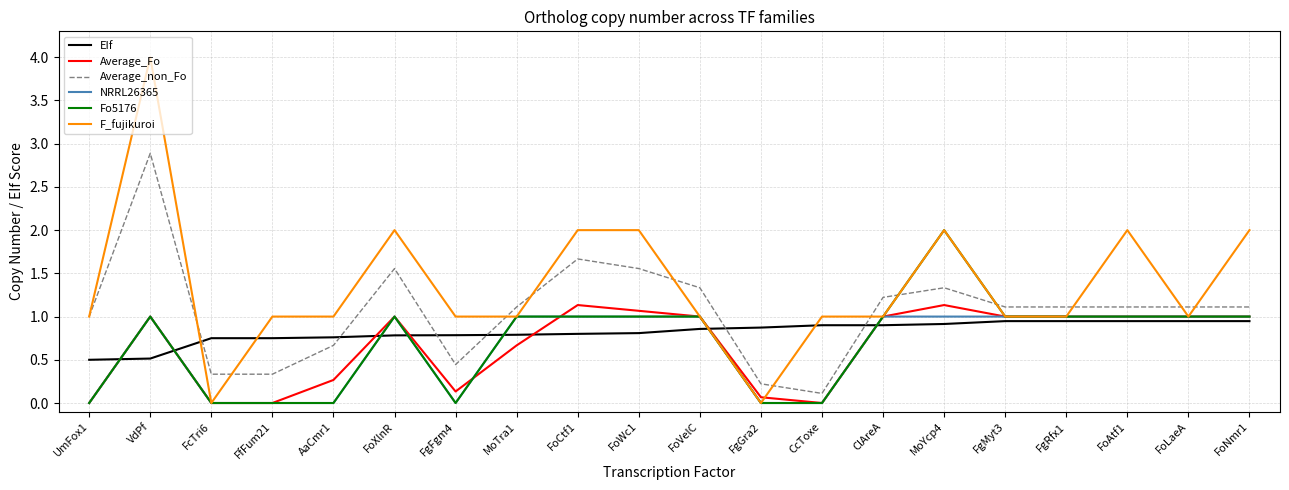

What is the sum of all F_fujikuroi values?

27.0